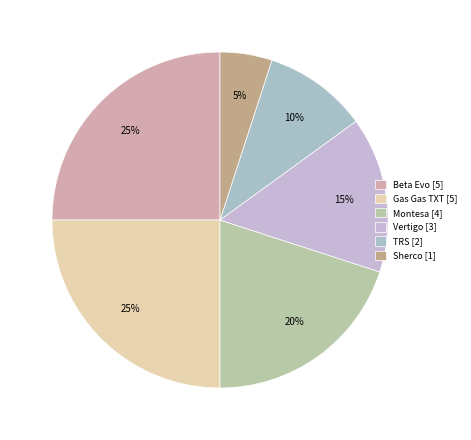

To the nearest percent, what is the combined percentage of Vertigo and TRS?

25%